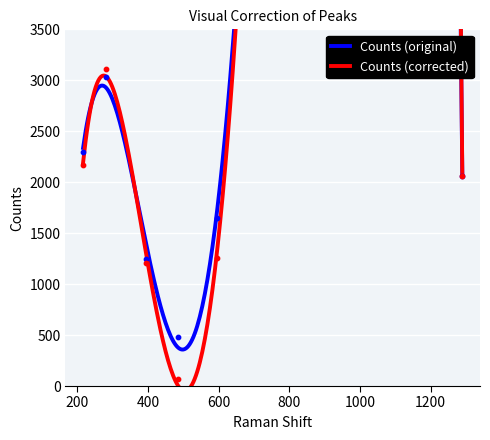

Which series contains the highest Y value?

Counts (corrected)